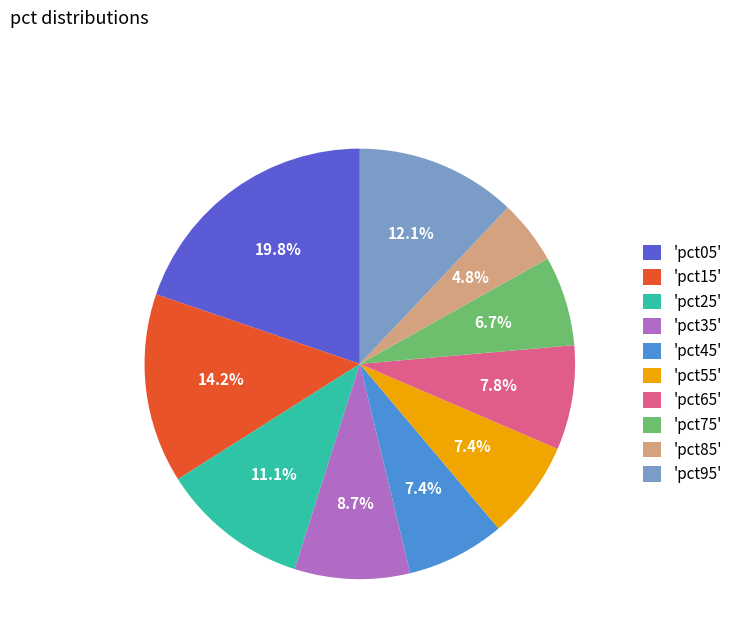

Combined, do 'pct75' and 'pct95' account for over 50%?

No